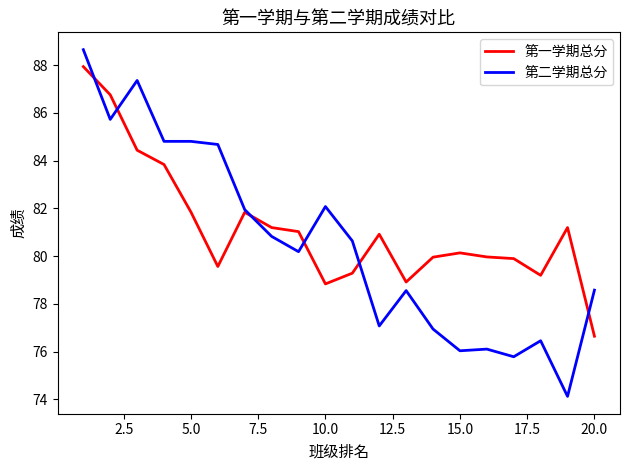

What is the lowest value of the 第二学期总分 series?

74.1